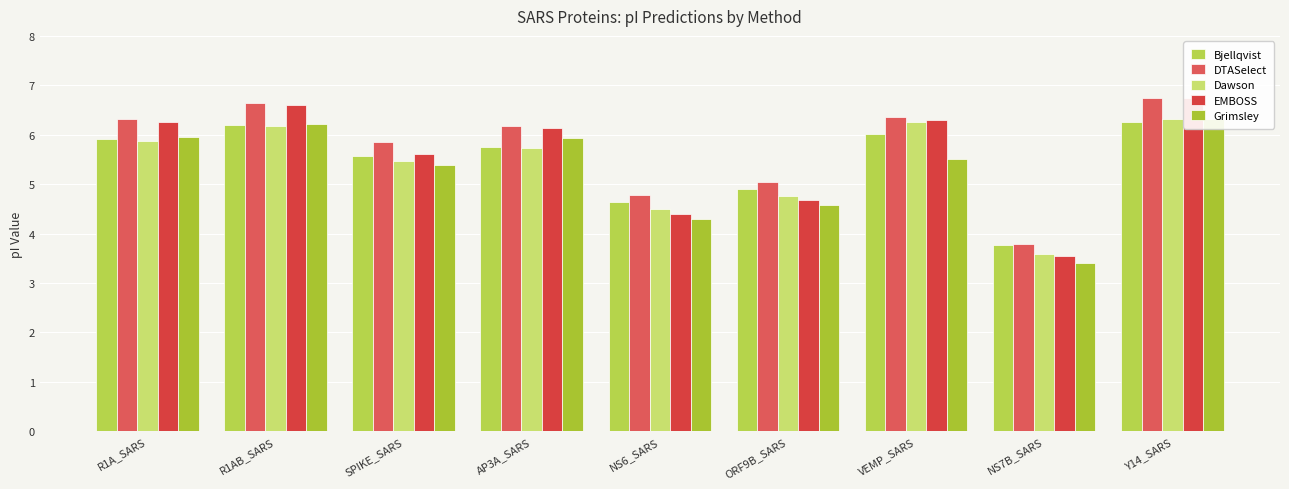

What is the total value across all series at ORF9B_SARS?

23.9